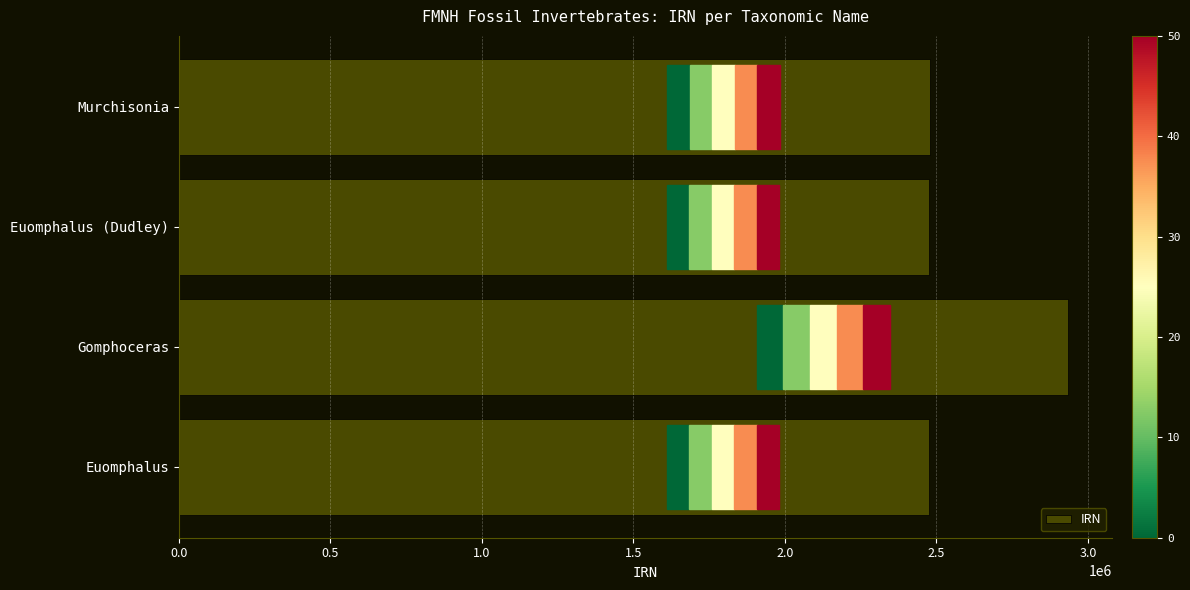

What is the sum of the values at Murchisonia and Gomphoceras?

5412493